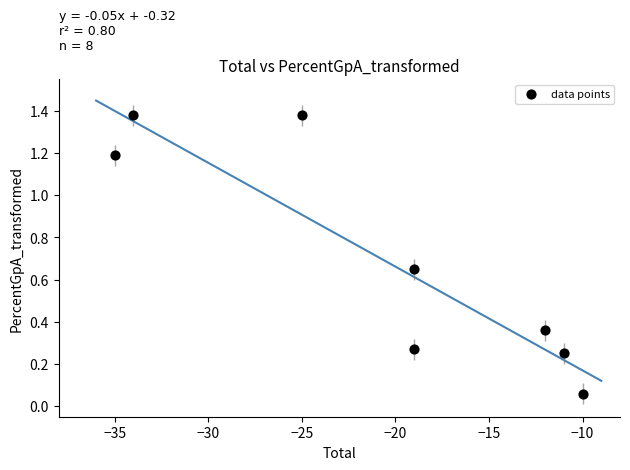

What is the range of Y values (max minus min)?

1.3